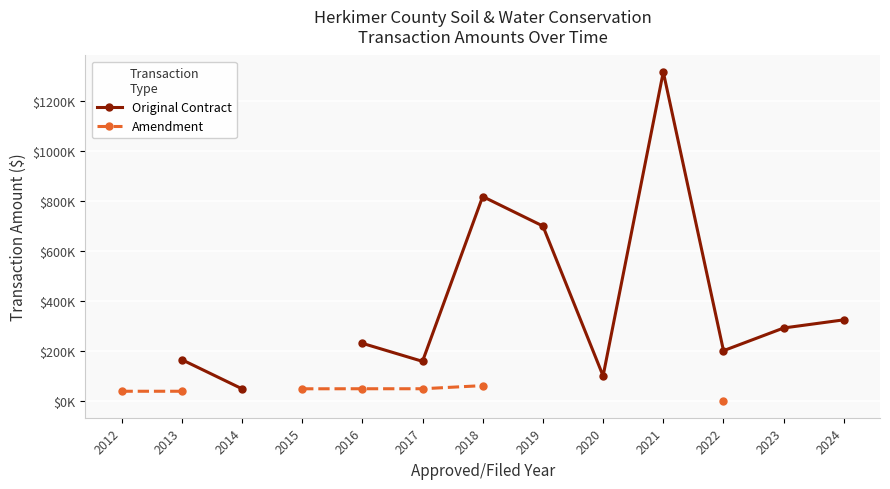

Which category has the lowest value across all series?

2022